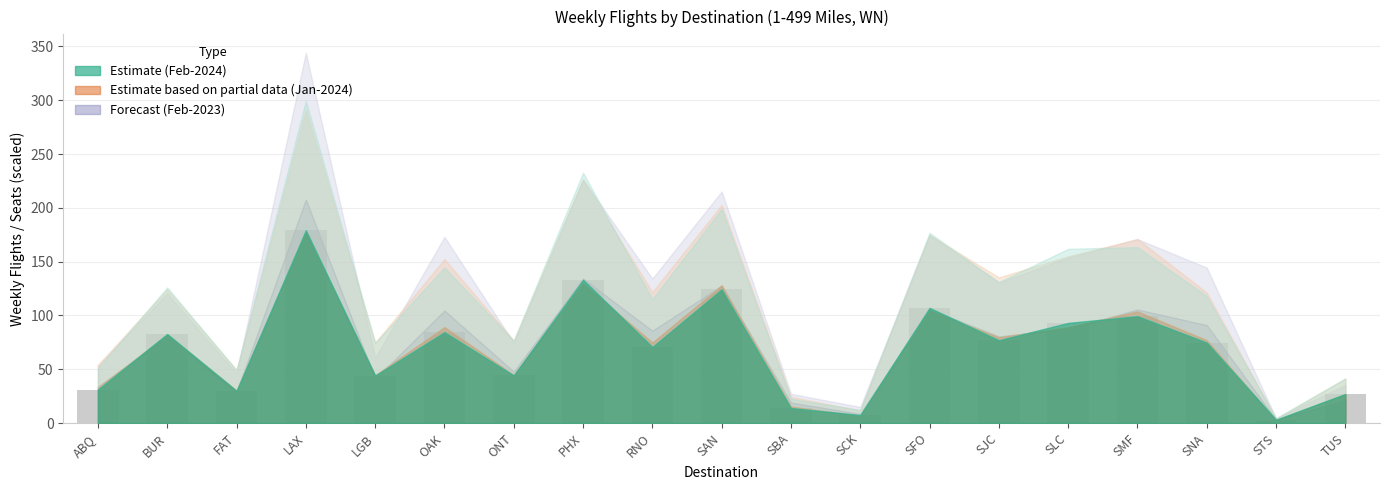

What is the change in value from BUR to FAT?

-52.9